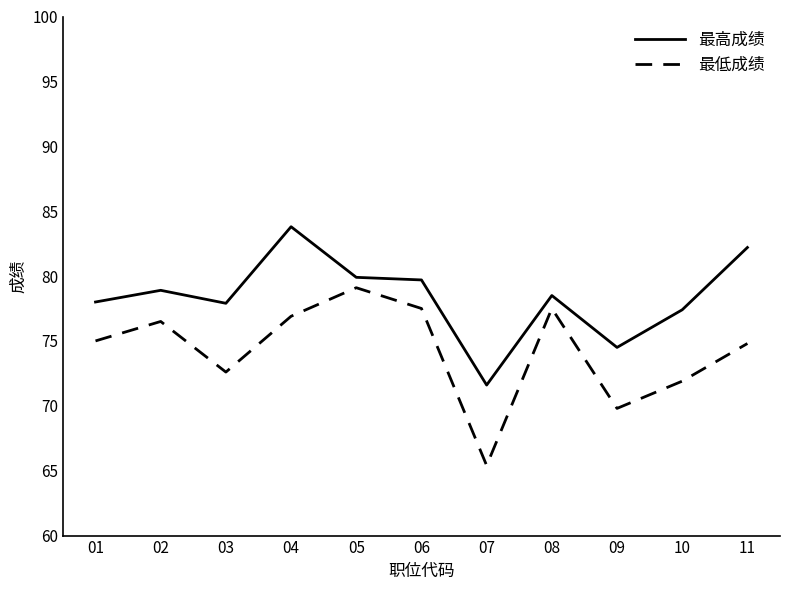

Count the number of data series in this chart.

2